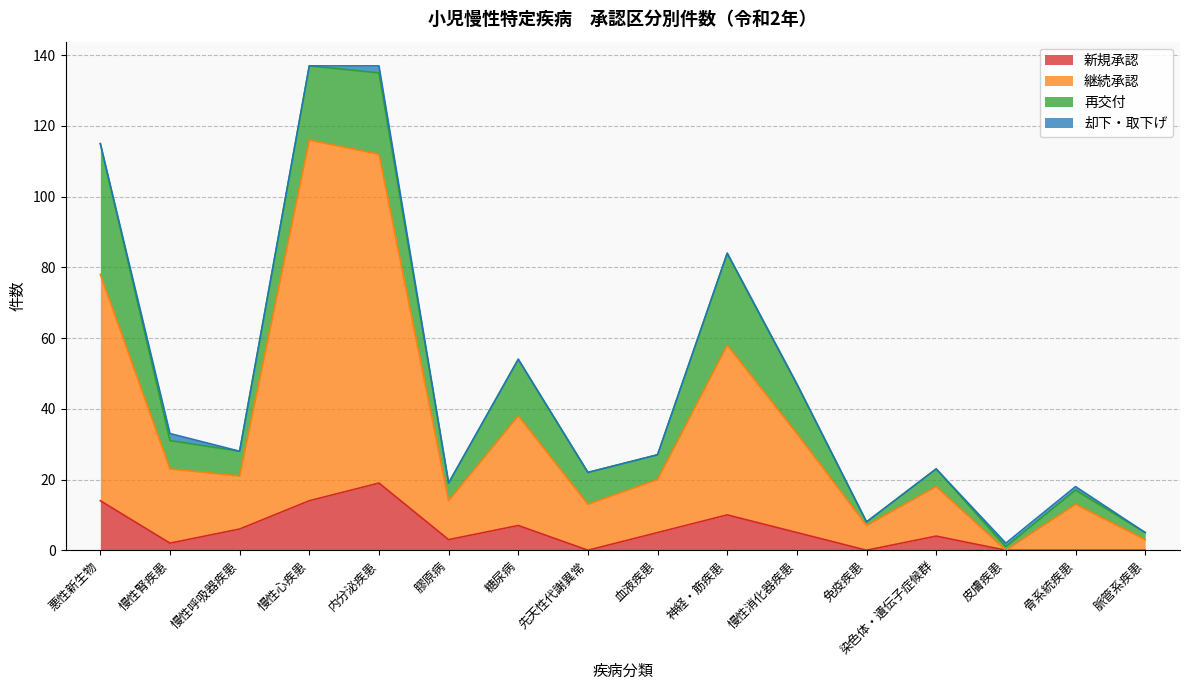

Which category has the highest value in the 新規承認 series?

内分泌疾患